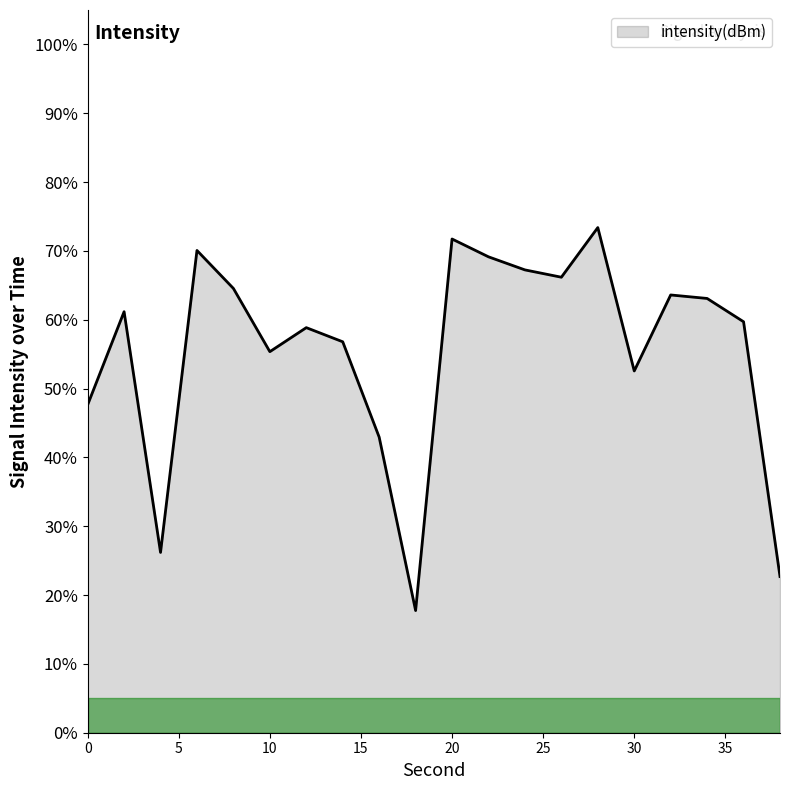

How many distinct data groups are displayed?

1